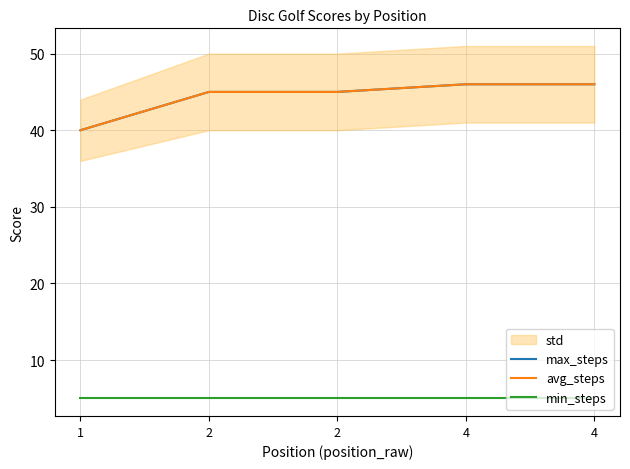

What is the spread (max minus min) of values at 2?

40